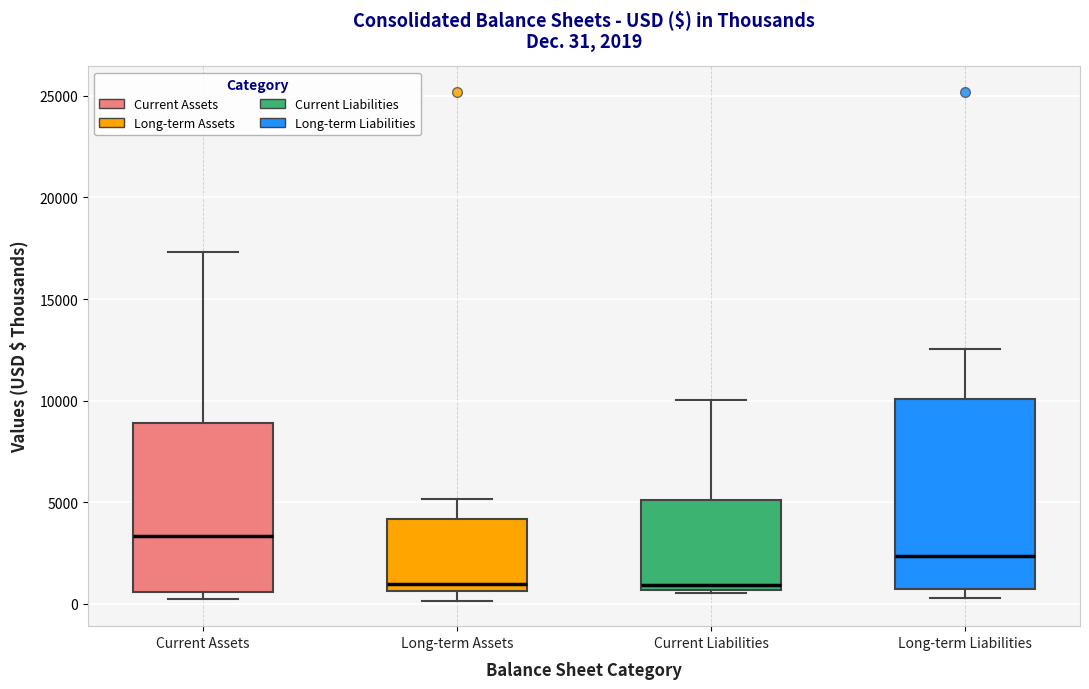

Comparing the boxes themselves (not the whiskers), which one is the tallest?

Long-term Liabilities